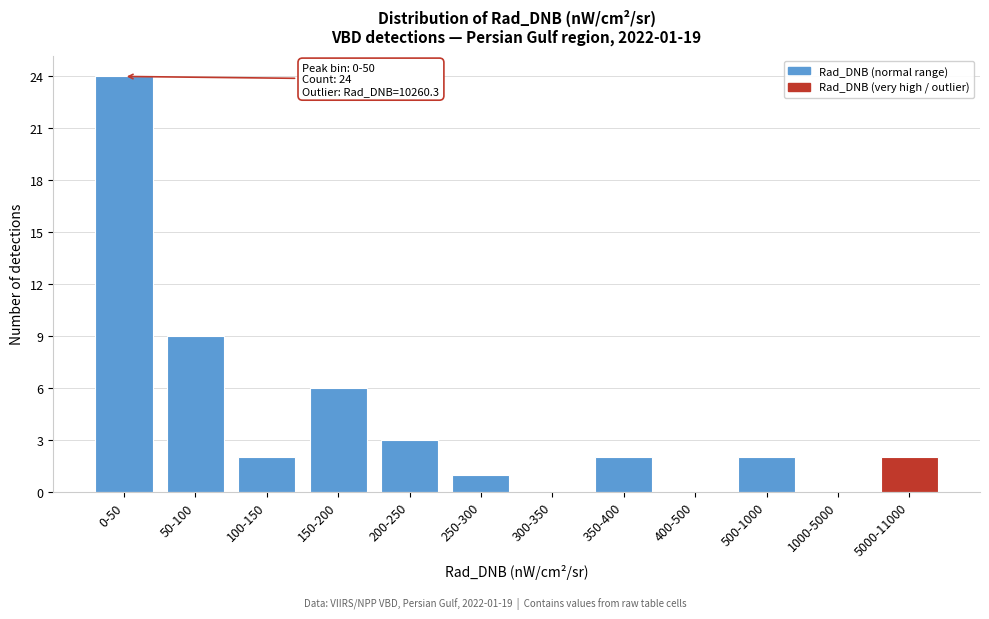

Reading left to right, transcribe all the data shown in this chart.

0-50=24	50-100=9	100-150=2	150-200=6	200-250=3	250-300=1	300-350=0	350-400=2	400-500=0	500-1000=2	1000-5000=0	5000-11000=2